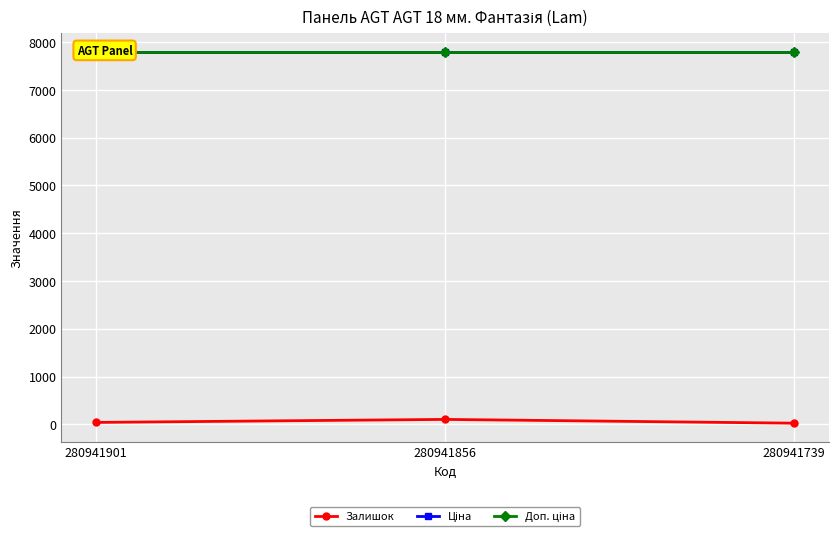

Reading left to right, transcribe all the data shown in this chart.

Залишок: 39.0	102.0	23.0
Ціна: 7792.9	7792.9	7792.9
Доп. ціна: 7792.9	7792.9	7792.9